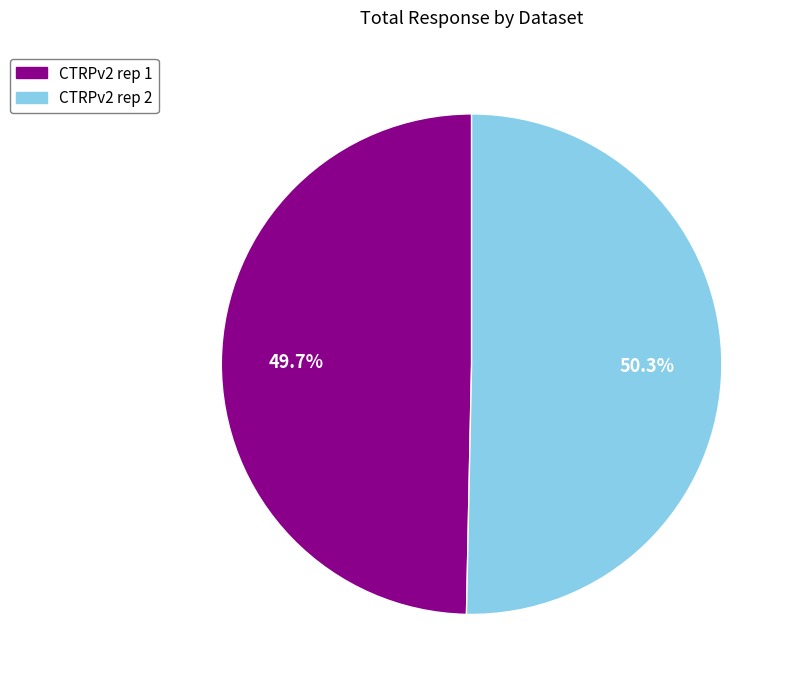

How many slices are in this pie chart?

2